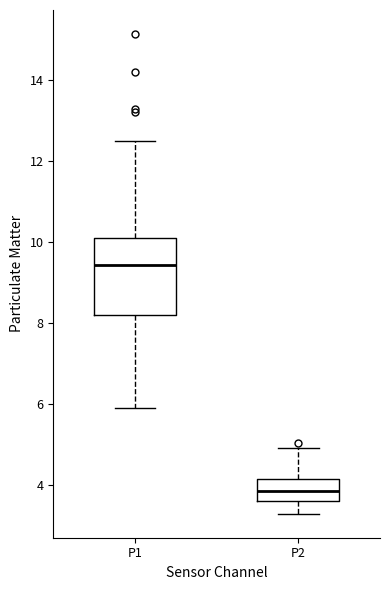

Where does the lower whisker of the box for P1 end on the y-axis? The values are not printed on the chart, so give them approximately, as read against the axis.

6.0